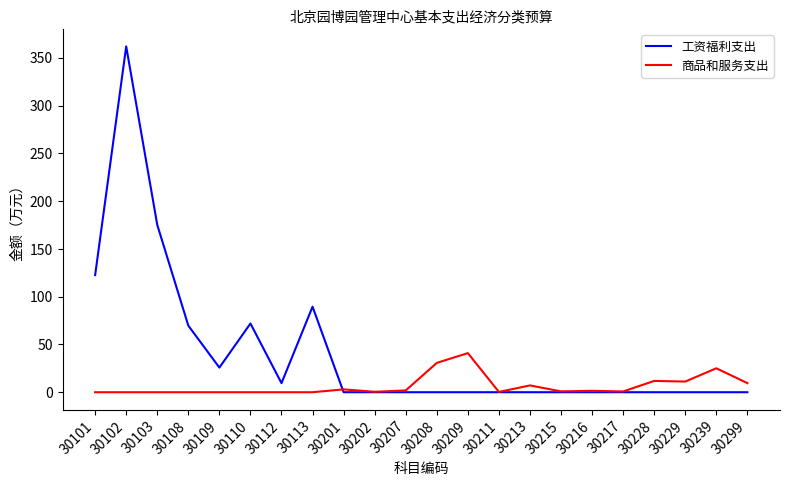

At which category does 工资福利支出 reach its first local valley?

30109